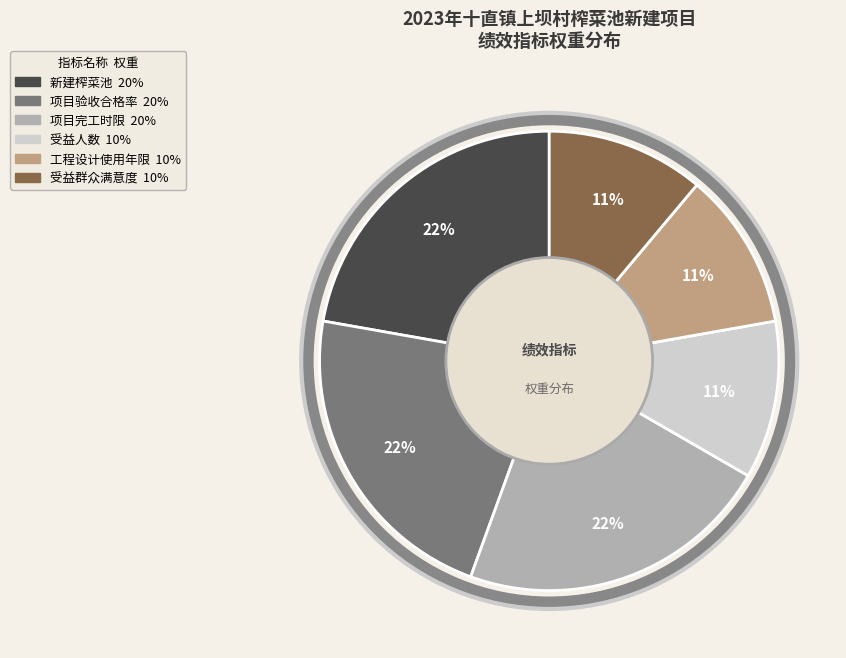

To the nearest percent, what portion does 受益群众满意度 represent?

11%